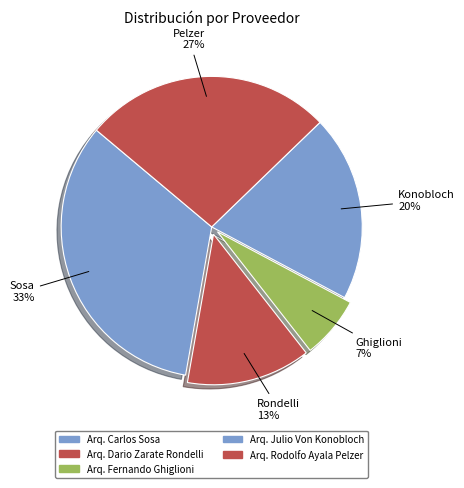

To the nearest percent, what is the average slice percentage?

20%